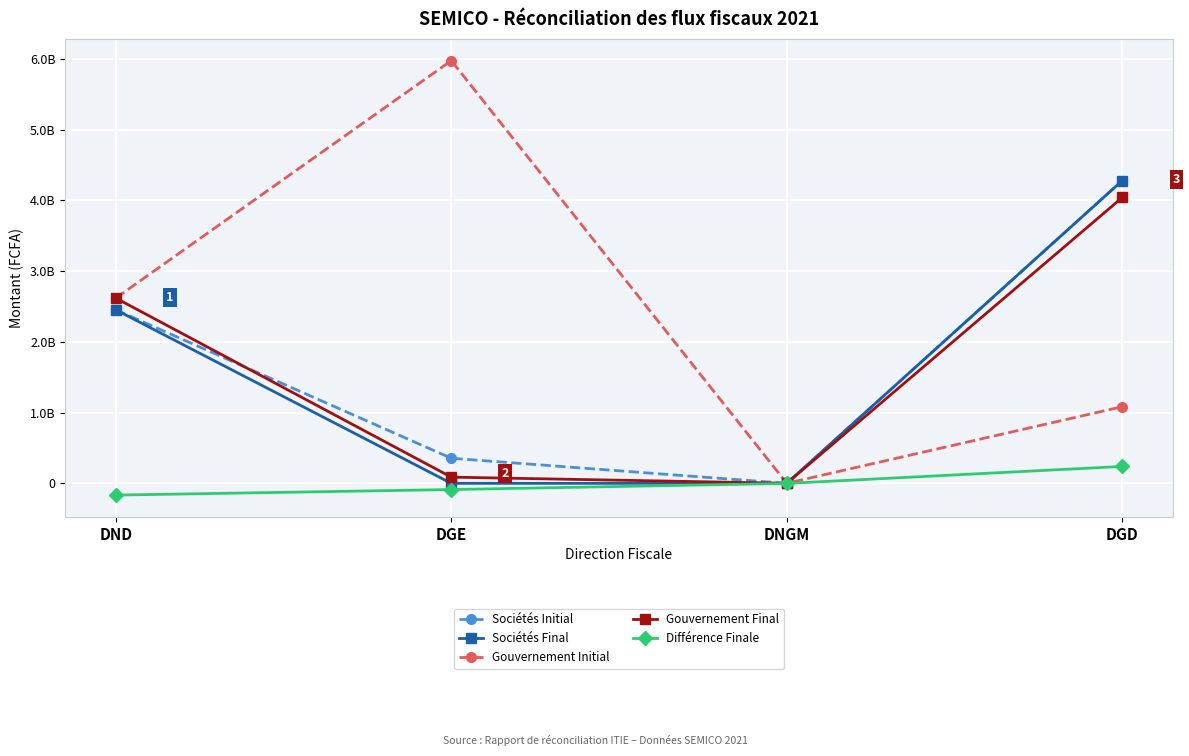

How many values in the Gouvernement Final series are below 2619551086?

2